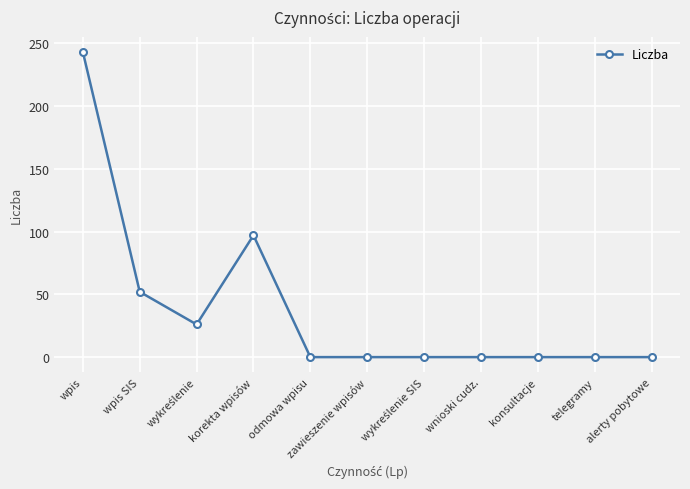

Where is the first local maximum?

korekta wpisów